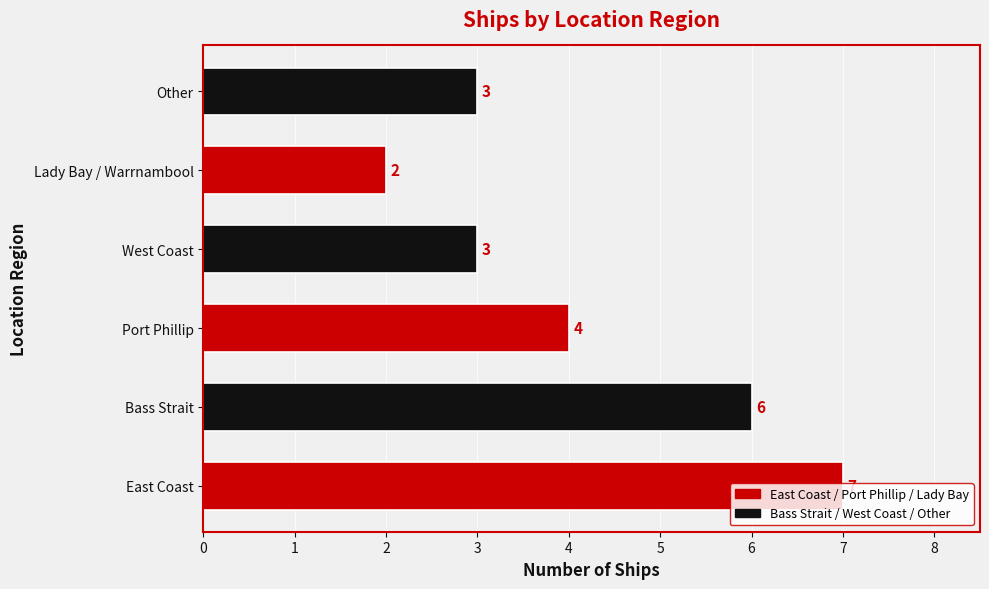

What is the sum of the values at Lady Bay / Warrnambool and Other?

5